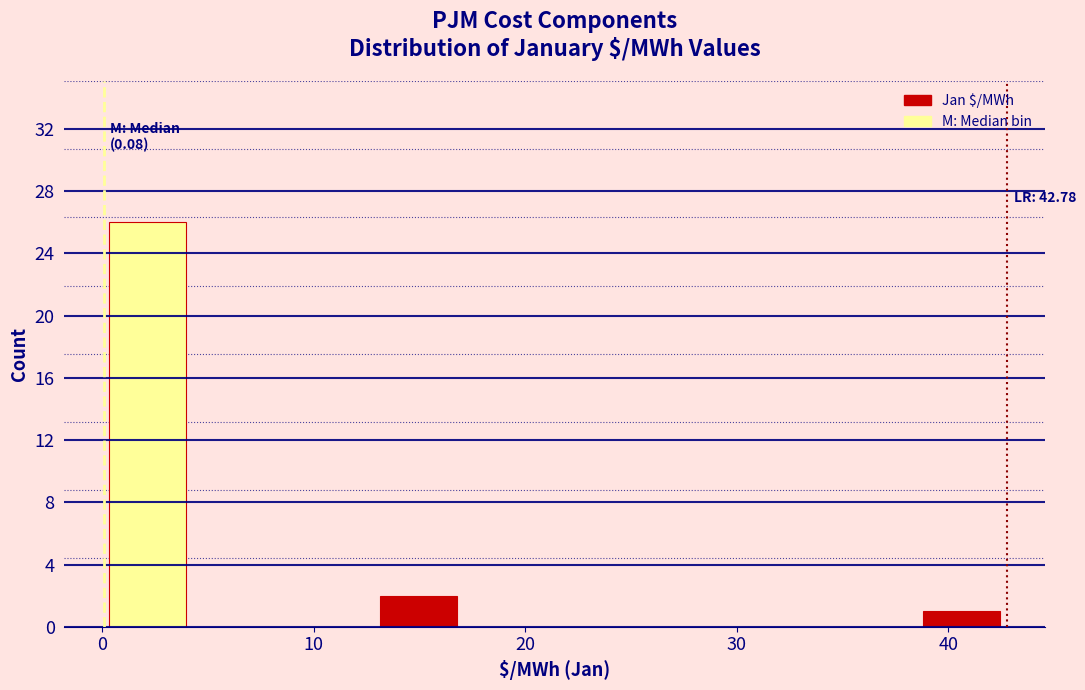

Over which range of the x-axis is the bar tallest?

0 to 4